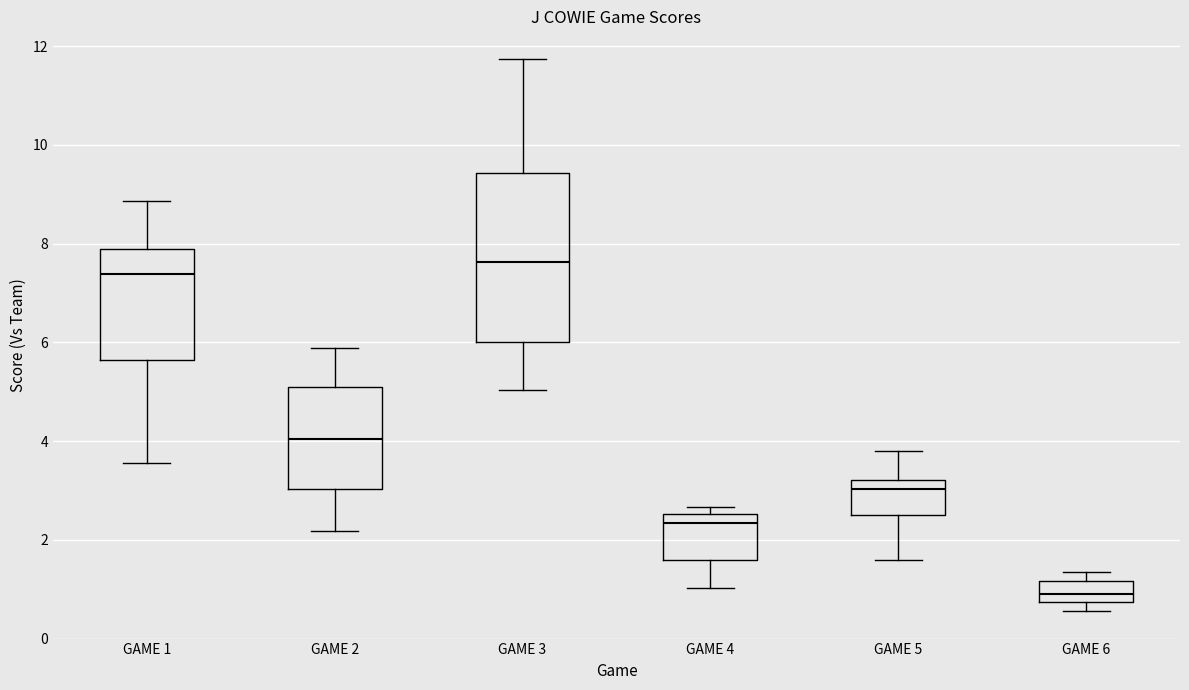

Reading left to right, transcribe this box plot: for each box, give where its median line is, the range the box spans, and where its two whiskers end, as read against the y-axis. The values are not printed on the chart, so give them approximately, as read against the axis.

GAME 1: median 7.4, box 5.6 to 7.8, whiskers 3.6 to 8.8
GAME 2: median 4.0, box 3.0 to 5.0, whiskers 2.2 to 5.8
GAME 3: median 7.6, box 6.0 to 9.4, whiskers 5.0 to 11.8
GAME 4: median 2.4, box 1.6 to 2.6, whiskers 1.0 to 2.6 (just above the box's upper edge)
GAME 5: median 3.0, box 2.6 to 3.2, whiskers 1.6 to 3.8
GAME 6: median 1.0, box 0.8 to 1.2, whiskers 0.6 to 1.4